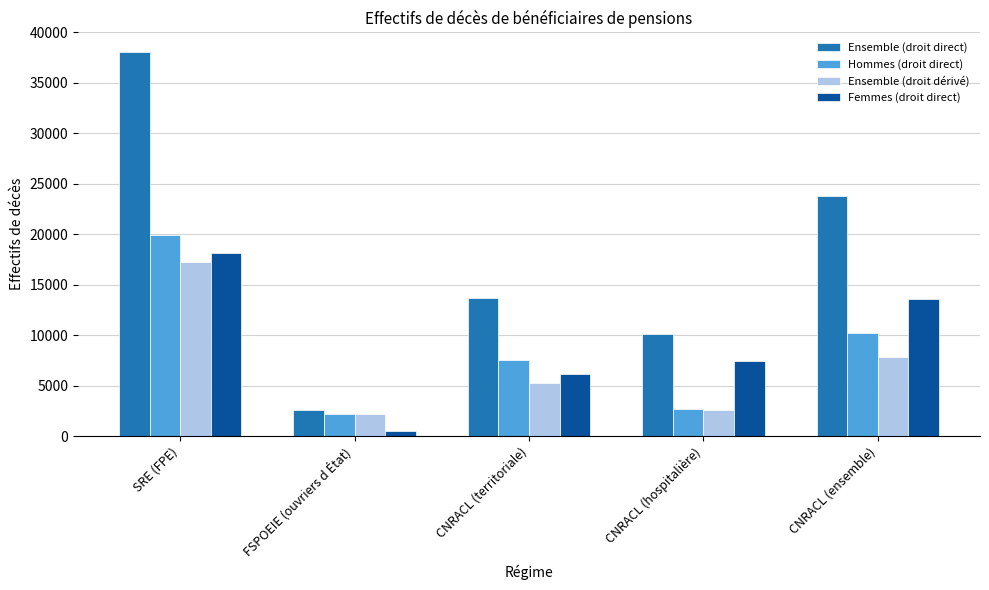

The value of Ensemble (droit direct) at FSPOEIE (ouvriers d État) is 2617. True or false?

True